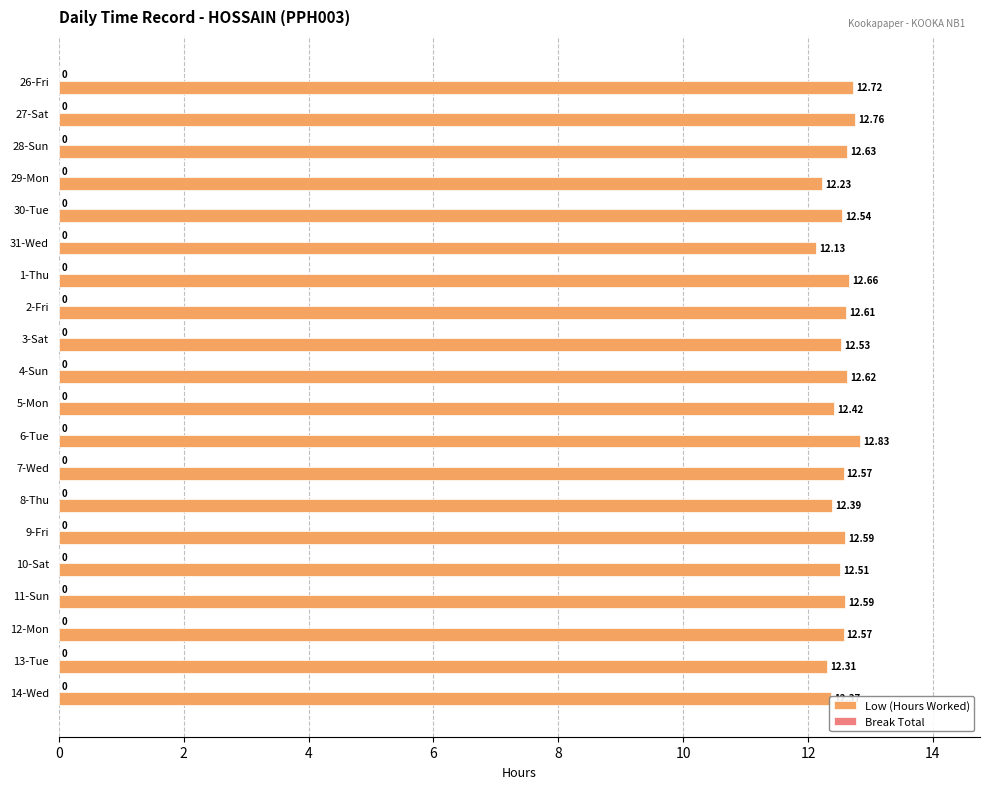

Between 8-Thu and 6-Tue, which is larger?

6-Tue